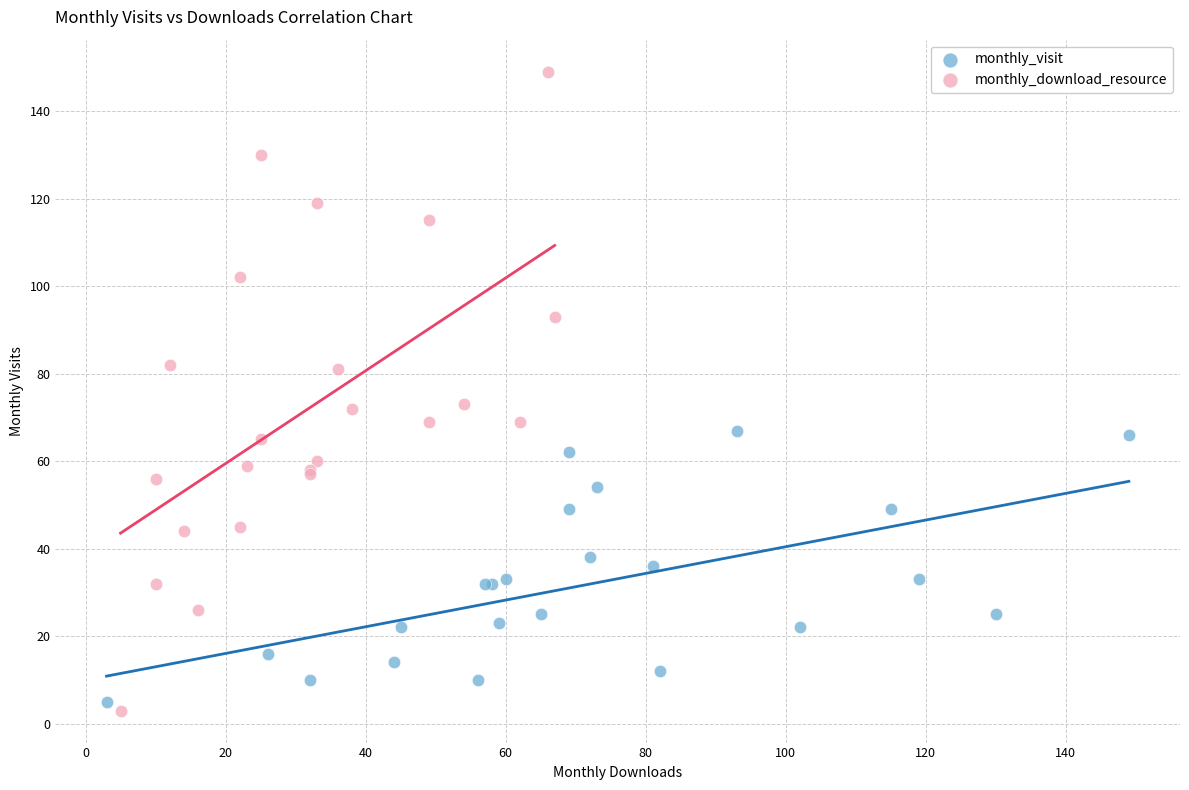

What are all the series names shown in the legend?

monthly_visit, monthly_download_resource